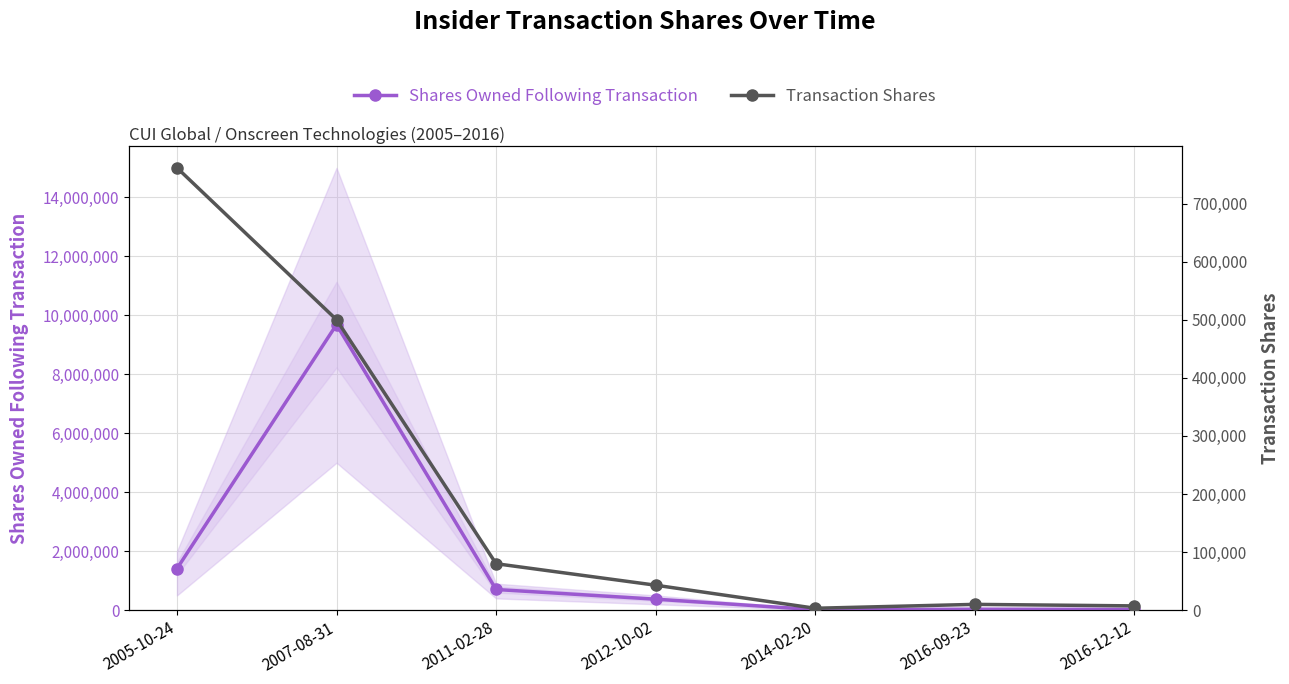

At which category does Transaction Shares reach its first local valley?

2014-02-20